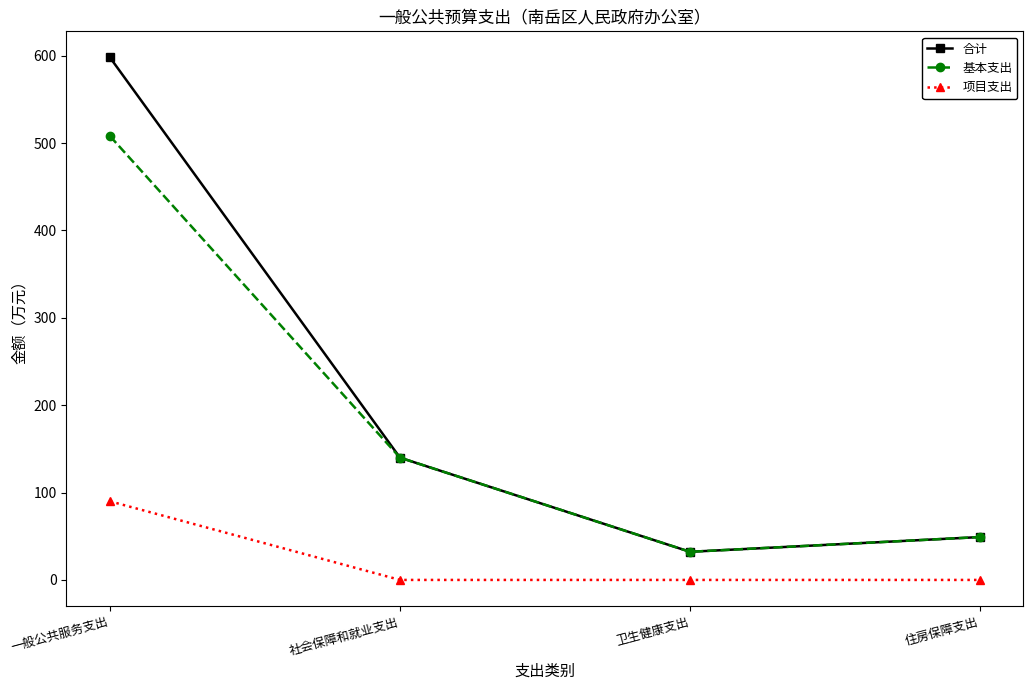

What is the difference between the highest and lowest values at 一般公共服务支出?

508.0